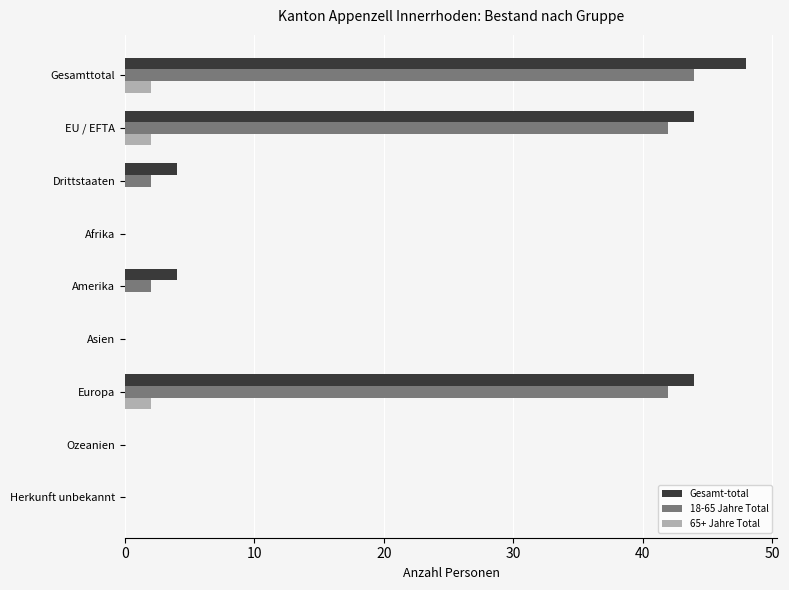

The Gesamt-total series shows 0 at Herkunft unbekannt. True or false?

True